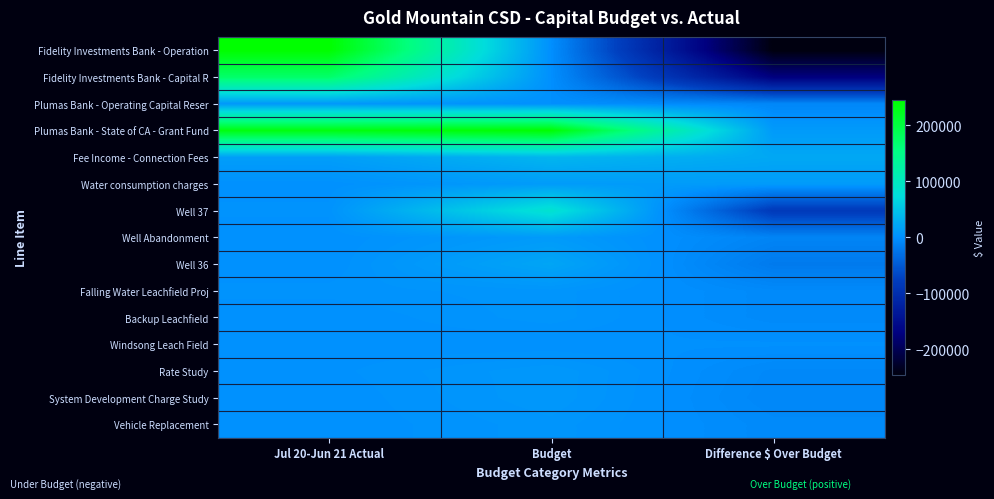

List the series in order of their peak value, lowest first.

Windsong Leach Field, Falling Water Leachfield Proj, Backup Leachfield, Vehicle Replacement, Rate Study, System Development Charge Study, Plumas Bank - Operating Capital Reser, Well Abandonment, Water consumption charges, Well 36, Fee Income - Connection Fees, Well 37, Fidelity Investments Bank - Capital R, Plumas Bank - State of CA - Grant Fund, Fidelity Investments Bank - Operation